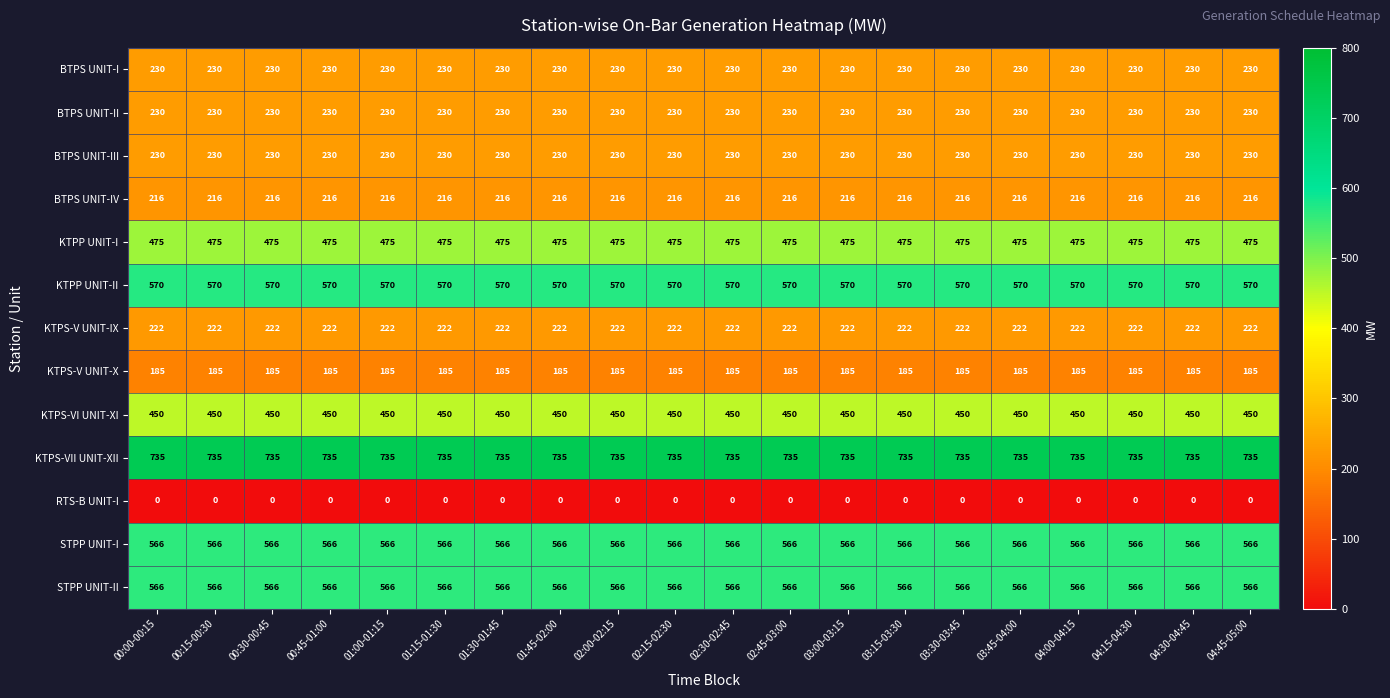

What is the total value across all series at 01:15-01:30?

4675